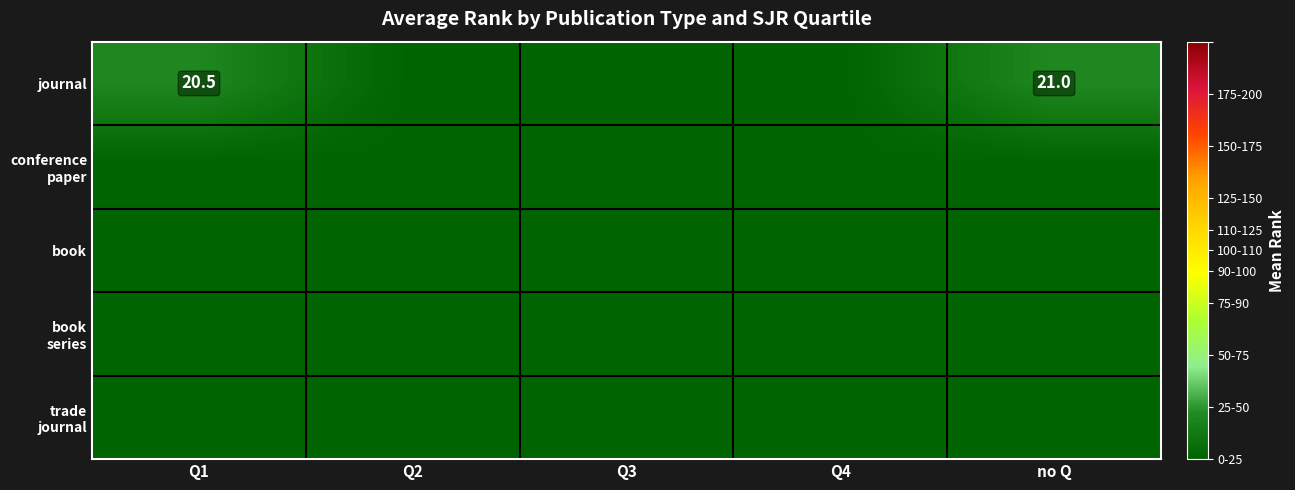

The journal series shows 0.0 at Q3. True or false?

True